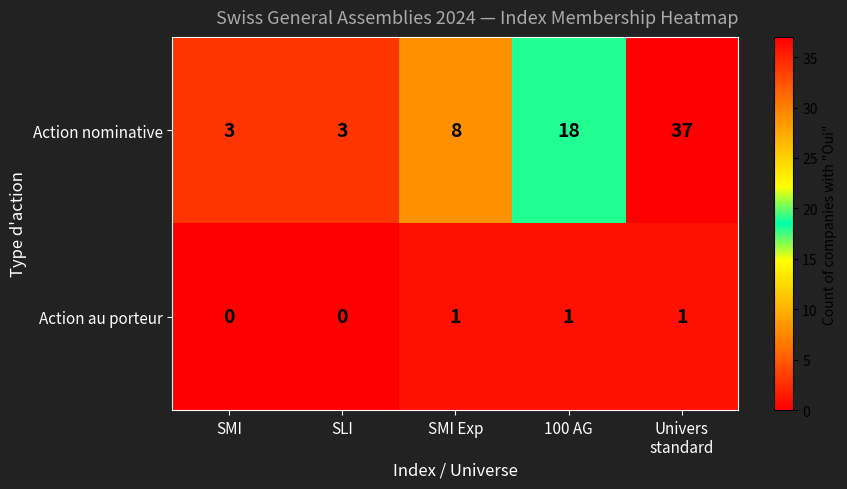

What is the difference between the Action nominative values at 100 AG and SMI?

15